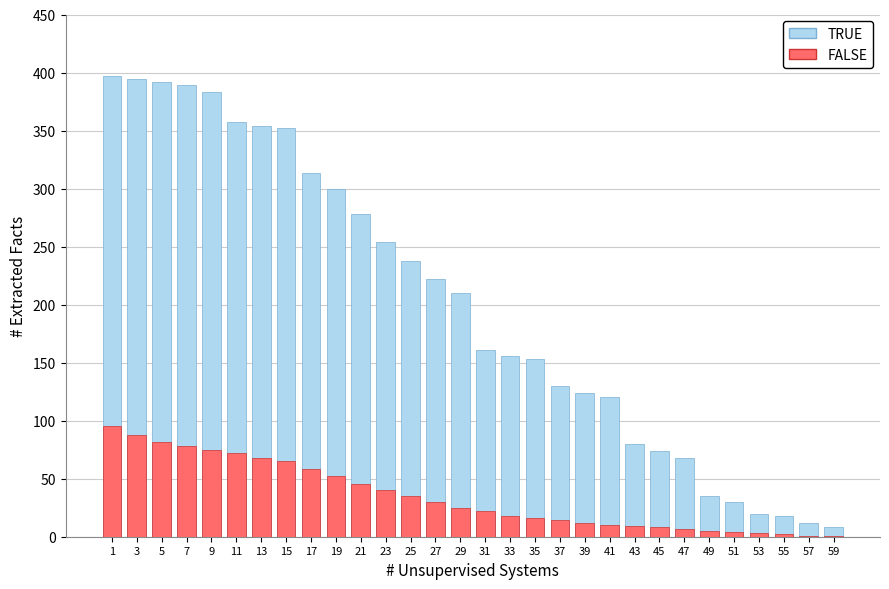

List the labels in order of TRUE value, largest first.

1, 3, 5, 7, 9, 11, 13, 15, 17, 19, 21, 23, 25, 27, 29, 31, 33, 35, 37, 39, 41, 43, 45, 47, 49, 51, 53, 55, 57, 59